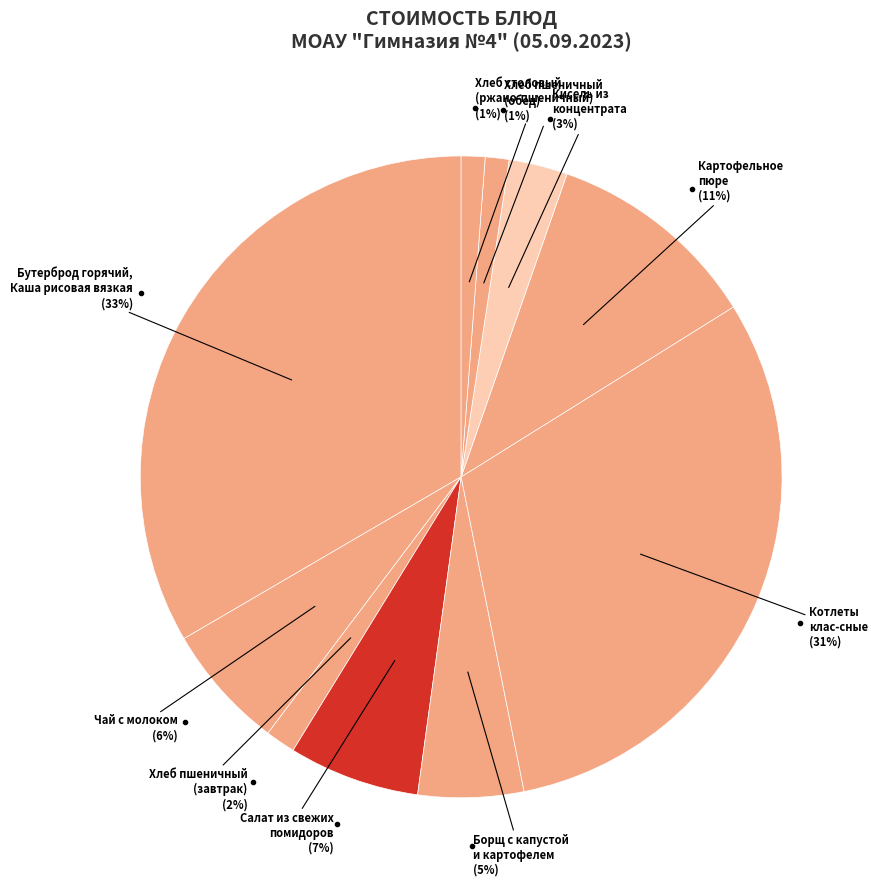

Does Картофельное пюре account for over 50% of the chart?

No